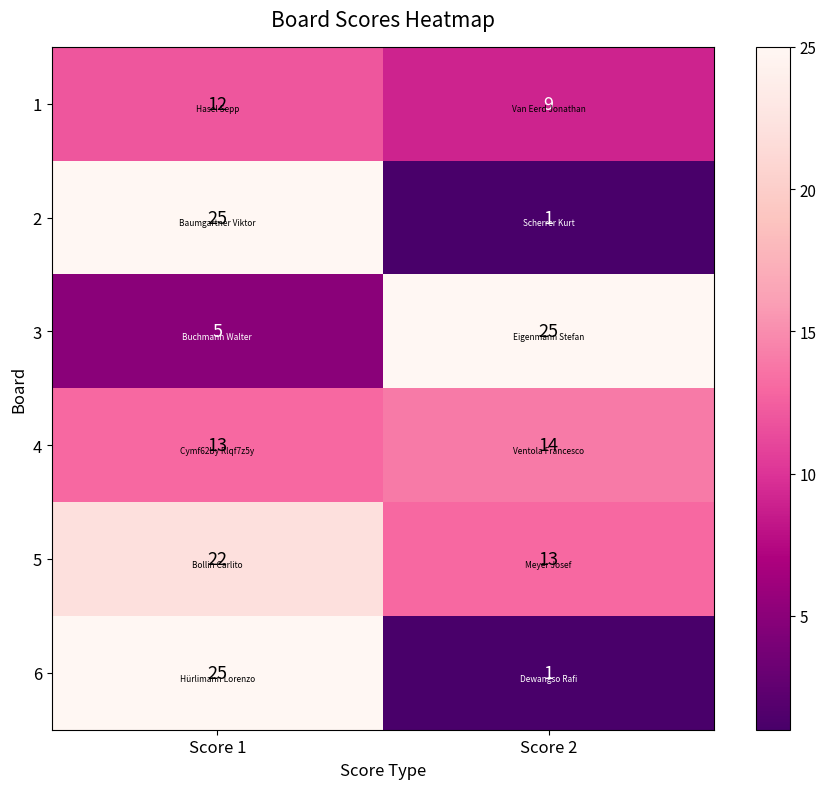

What is the sum of the 1 values at Score 2 and Score 1?

21